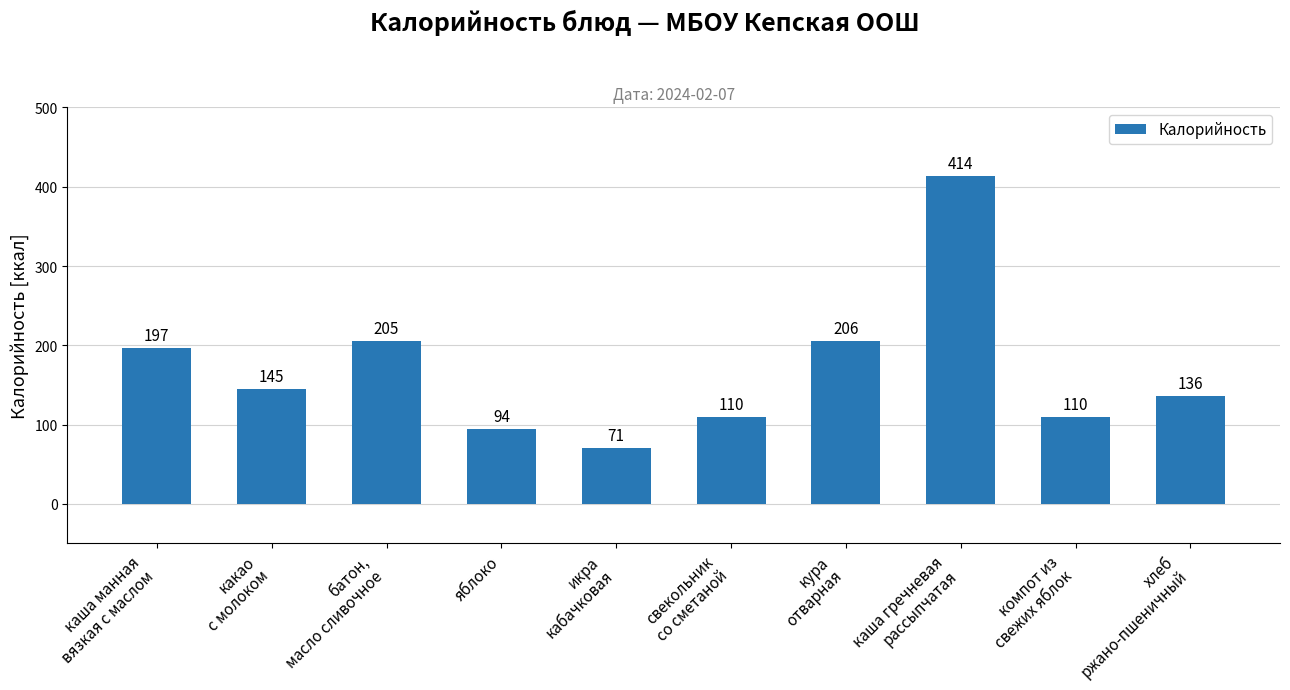

Does the chart contain any negative values?

No